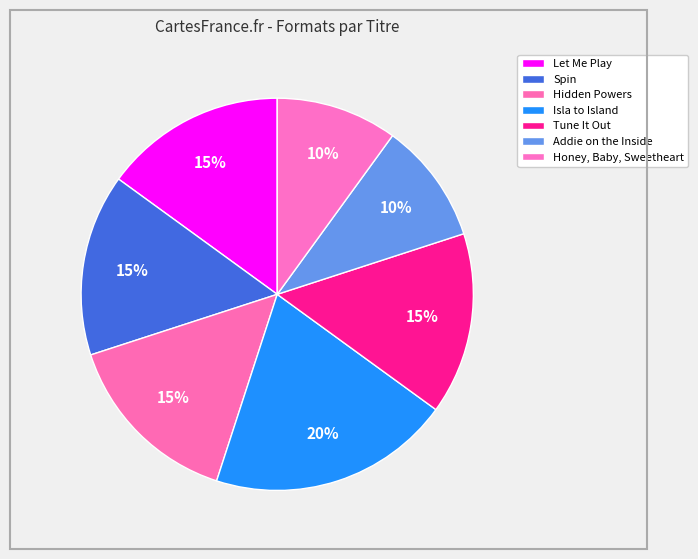

Which has a higher value, Isla to Island or Honey, Baby, Sweetheart?

Isla to Island